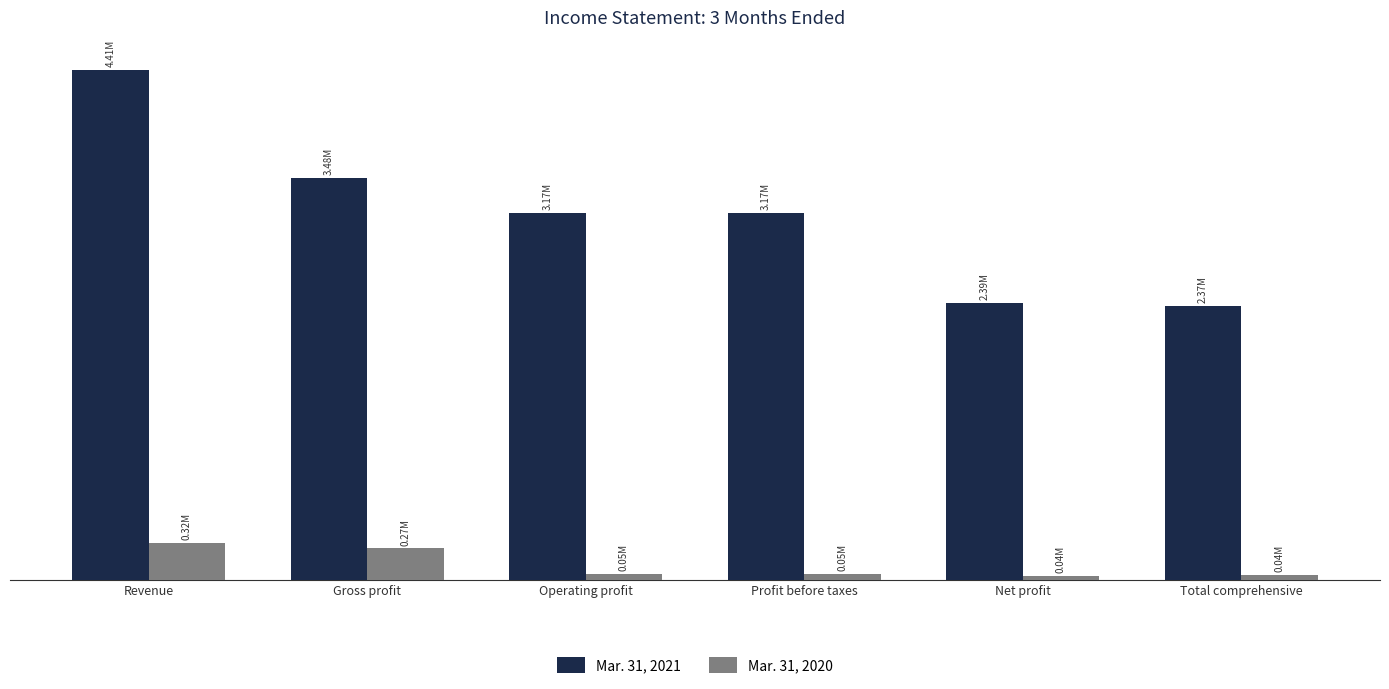

What are all the series names shown in the legend?

Mar. 31, 2021, Mar. 31, 2020